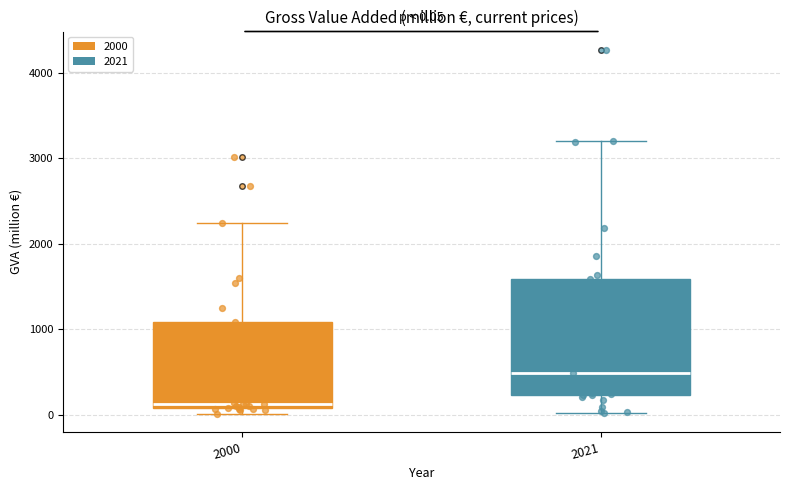

Comparing the boxes themselves (not the whiskers), which one is the tallest?

2021